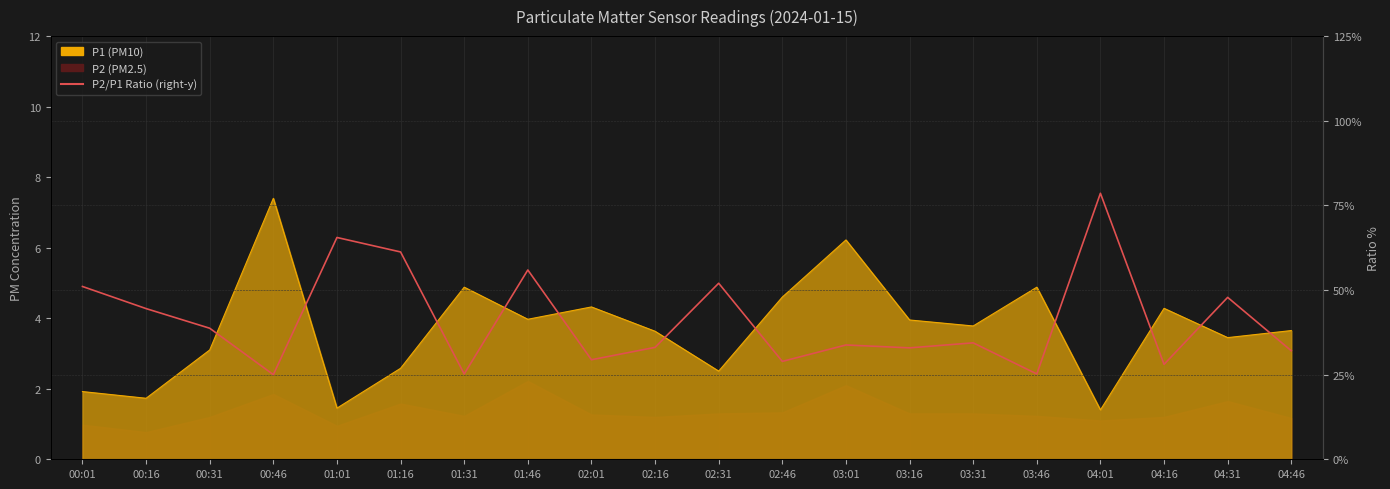

List the labels in order of value, largest first.

04:01, 01:01, 01:16, 01:46, 02:31, 00:01, 04:31, 00:16, 00:31, 03:31, 03:01, 02:16, 03:16, 04:46, 02:01, 02:46, 04:16, 01:31, 03:46, 00:46